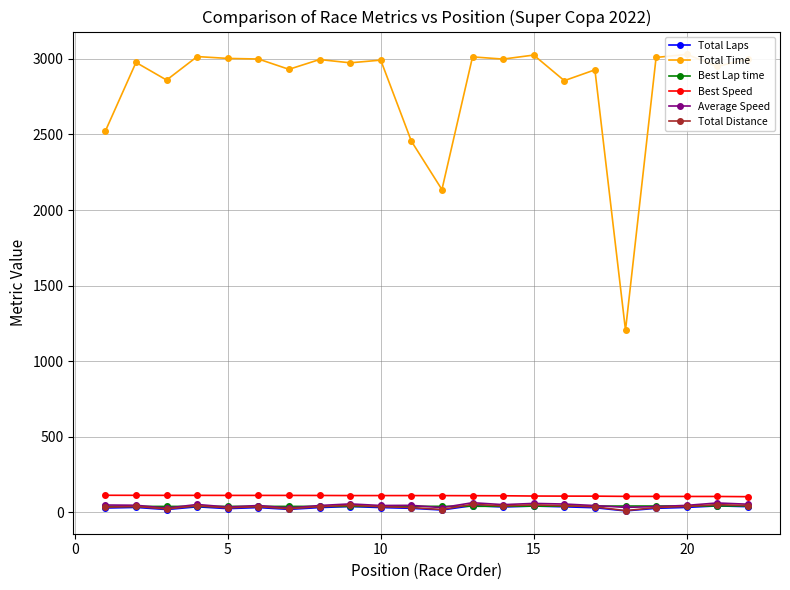

What is the total value across all series at 15?

3241.1